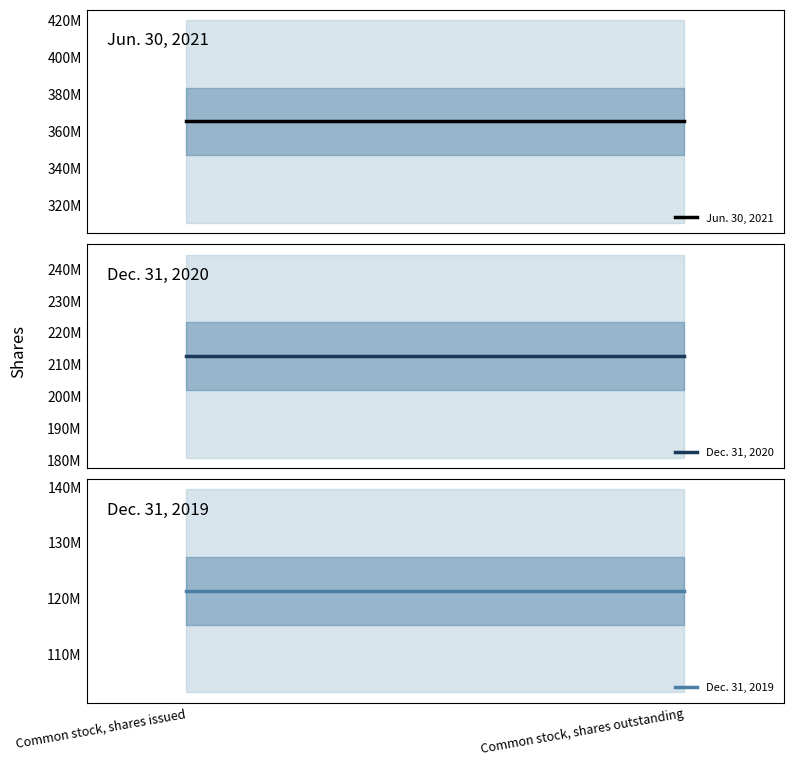

Between Common stock, shares issued and Common stock, shares outstanding, which series saw the biggest shift?

Jun. 30, 2021